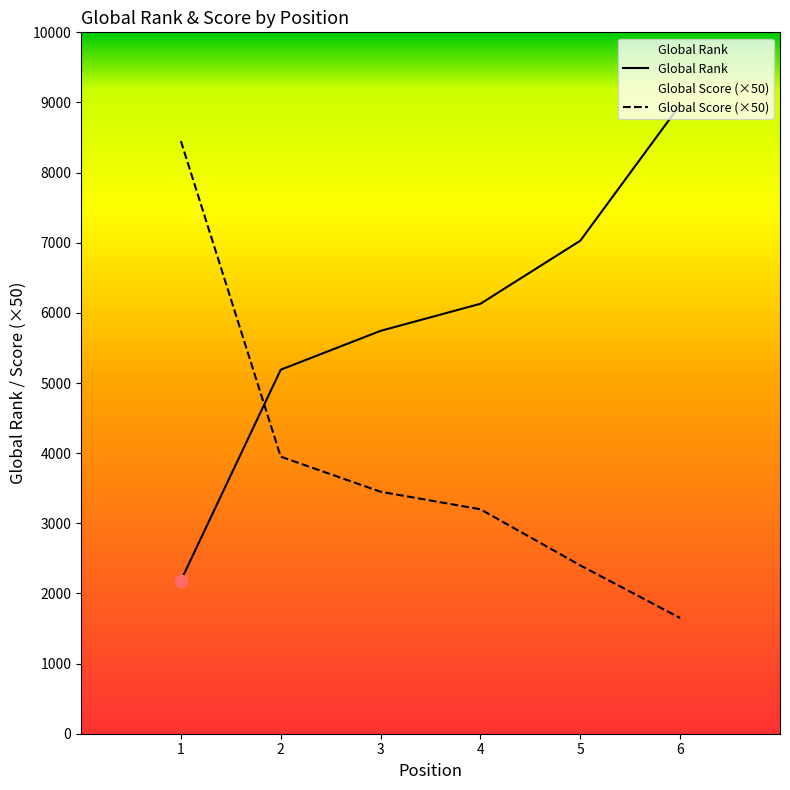

At how many categories does at least one series exceed 7132?

2